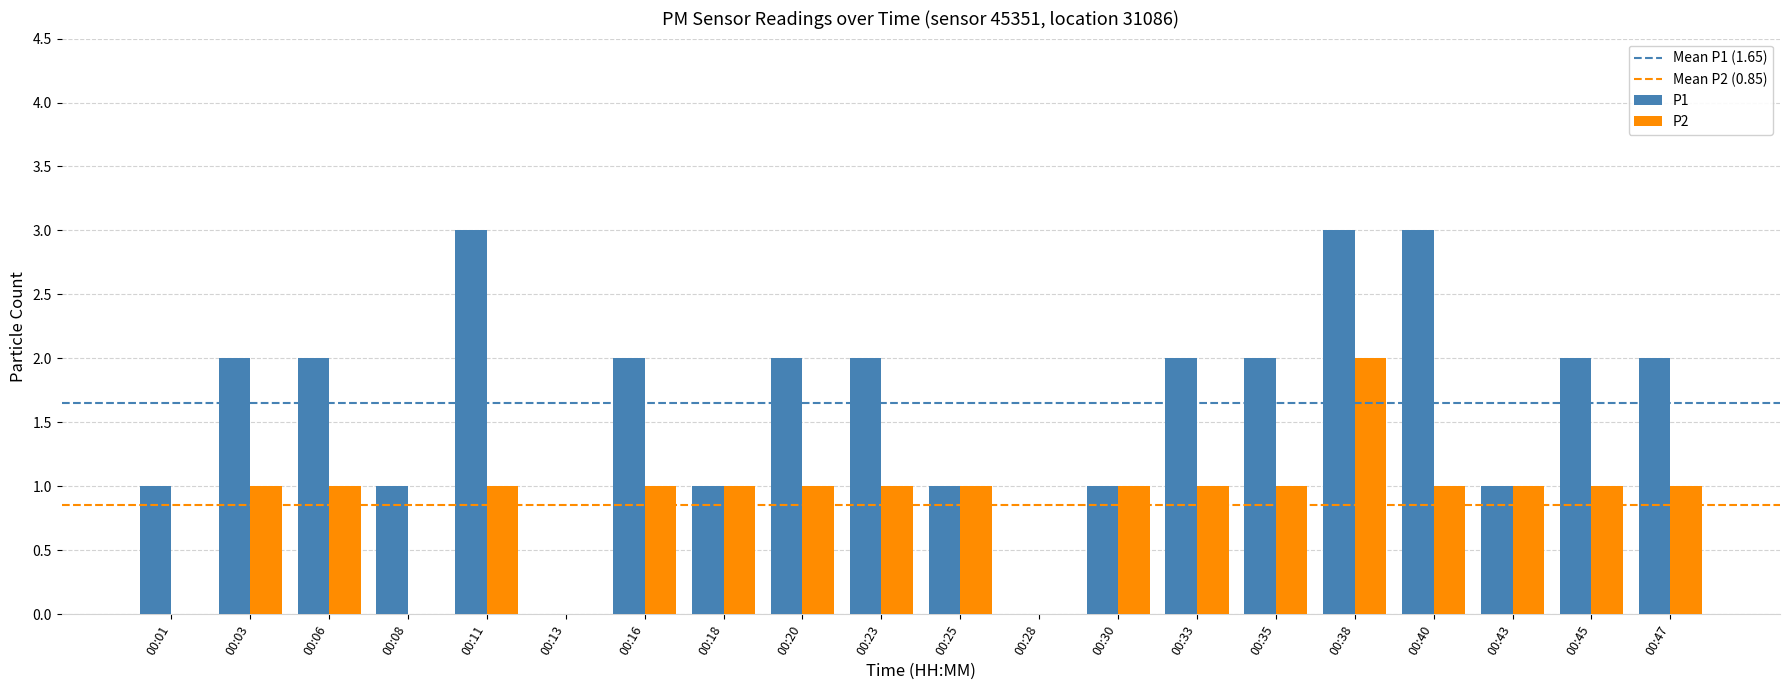

The P2 series shows 1 at 00:45. True or false?

True